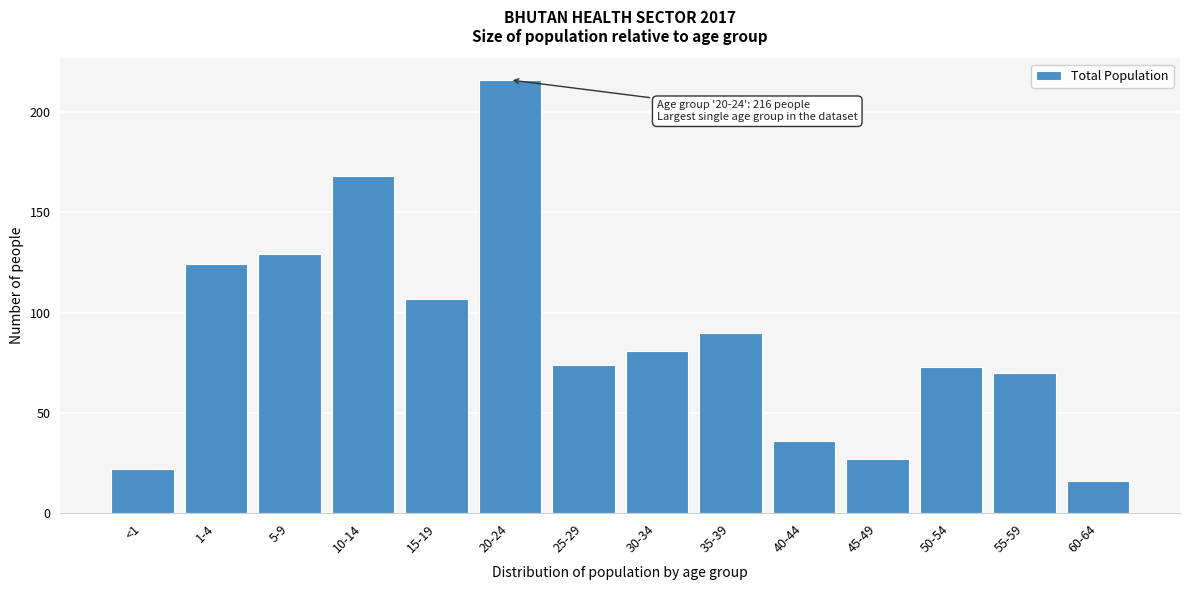

Reading left to right, extract all data points from this chart.

<1=22	1-4=124	5-9=129	10-14=168	15-19=107	20-24=216	25-29=74	30-34=81	35-39=90	40-44=36	45-49=27	50-54=73	55-59=70	60-64=16